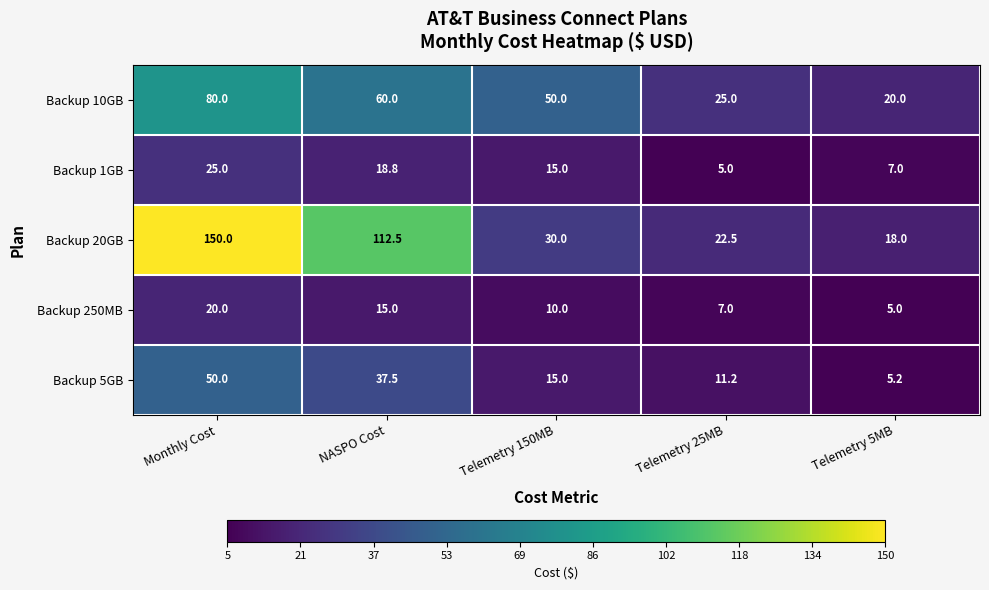

What is the lowest value of the Backup 5GB series?

5.2